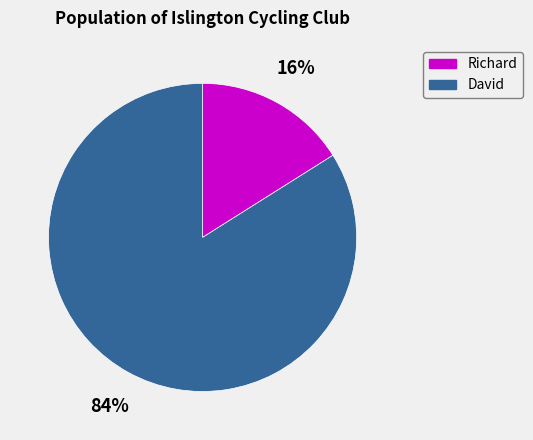

The David slice represents 89% of the pie. True or false?

False